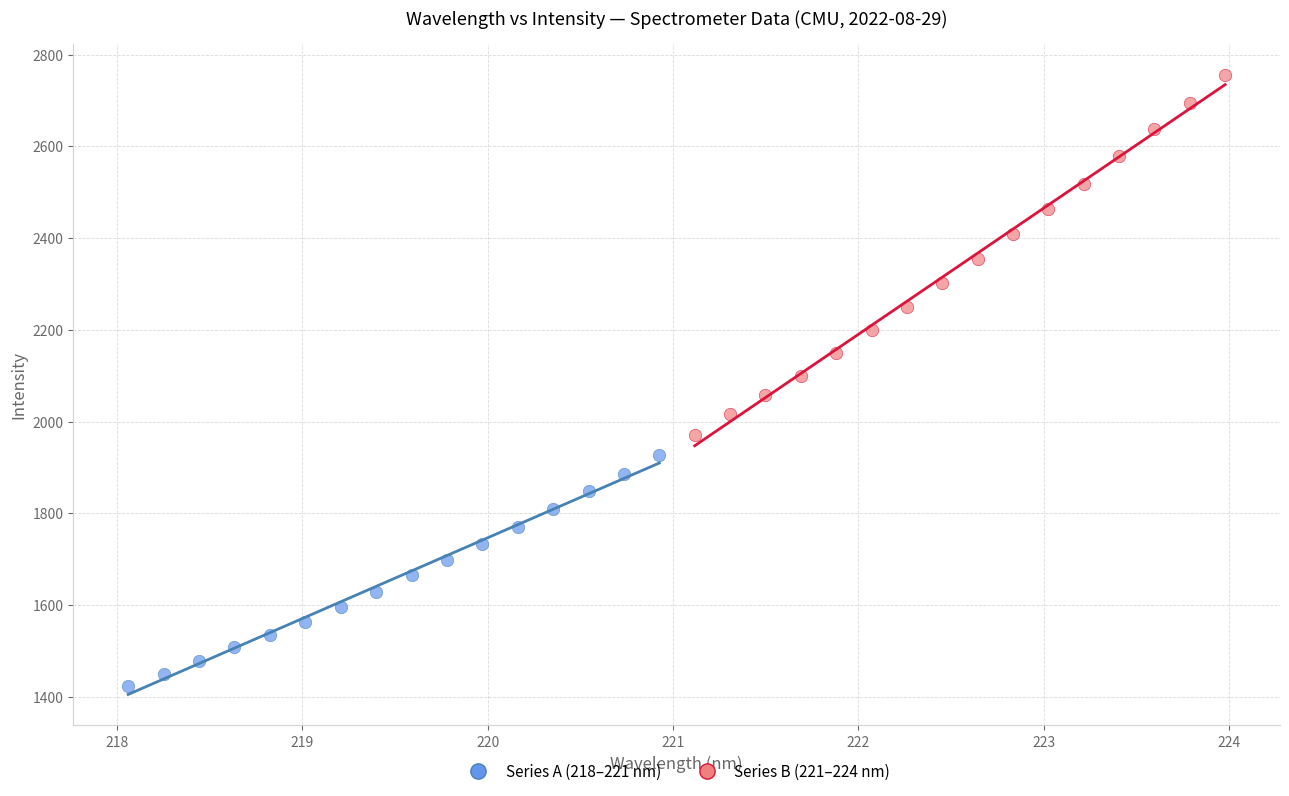

Which series has the largest Y range (max minus min)?

Series B (221–224 nm)